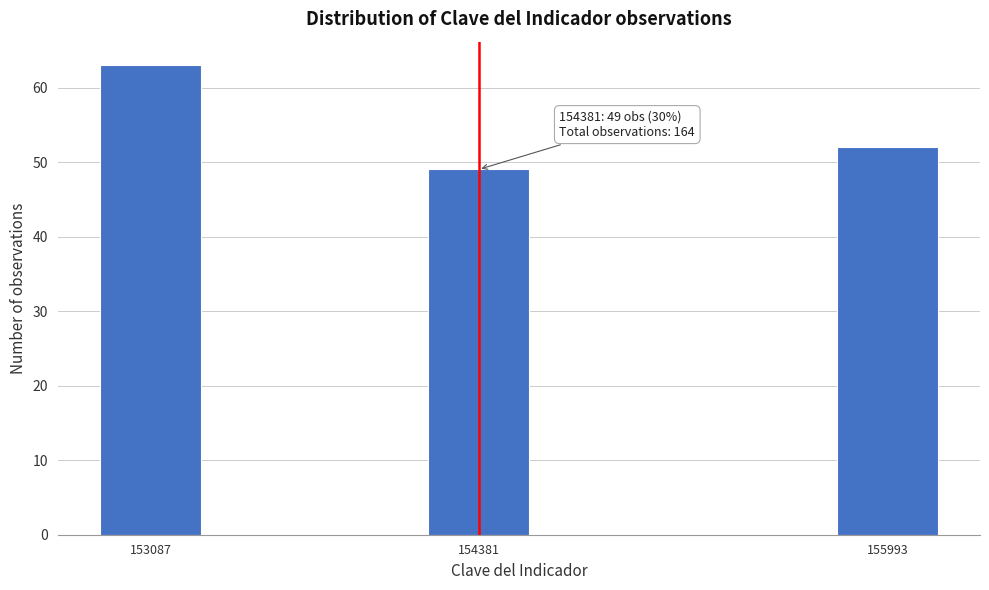

Reading right to left, list all the values displayed in this chart.

155993=52	154381=49	153087=63